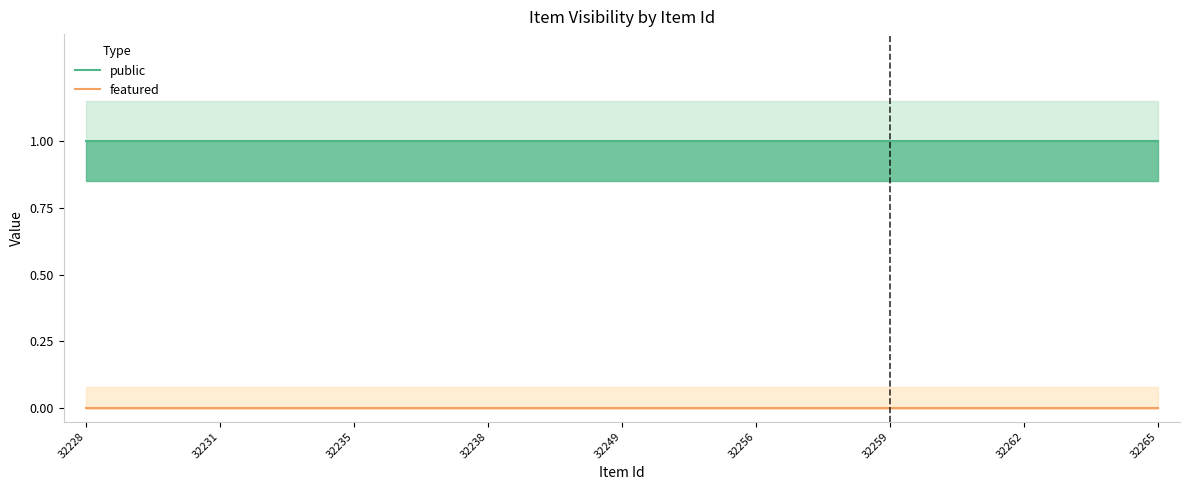

What are all the series names shown in the legend?

public, featured